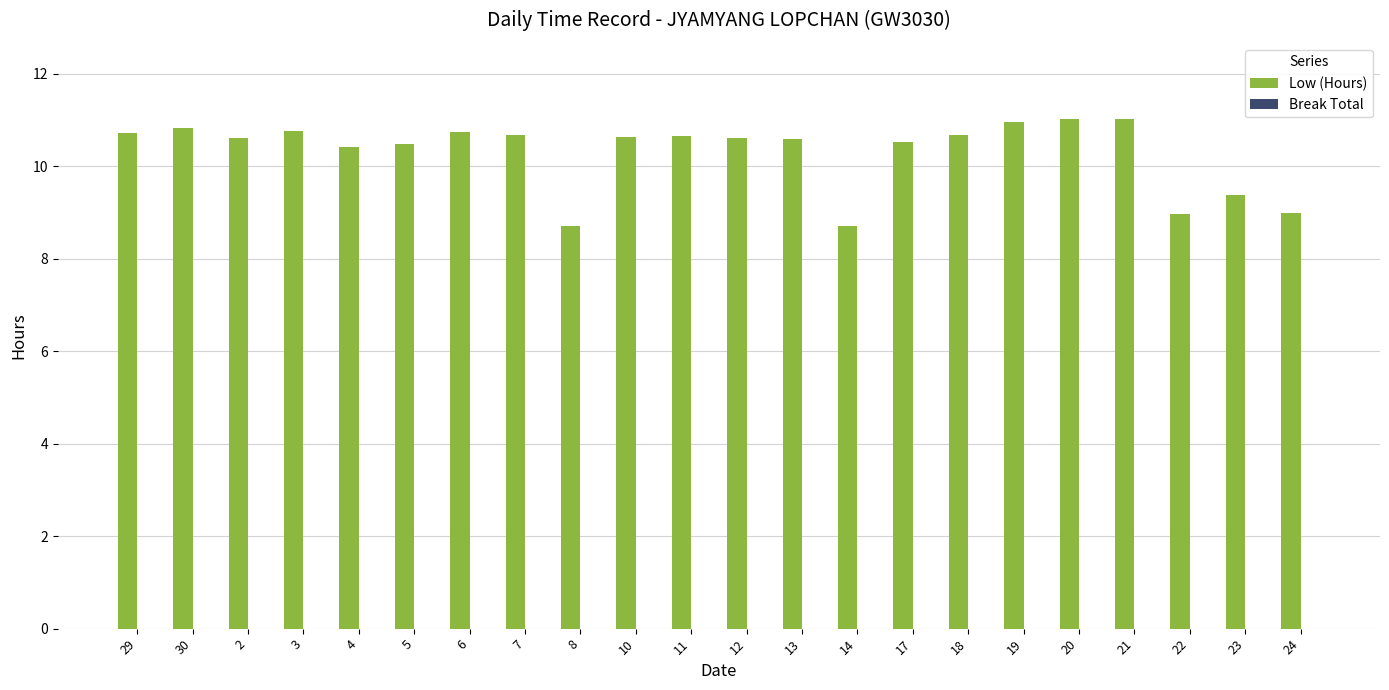

What is the maximum value shown in the chart?

11.0